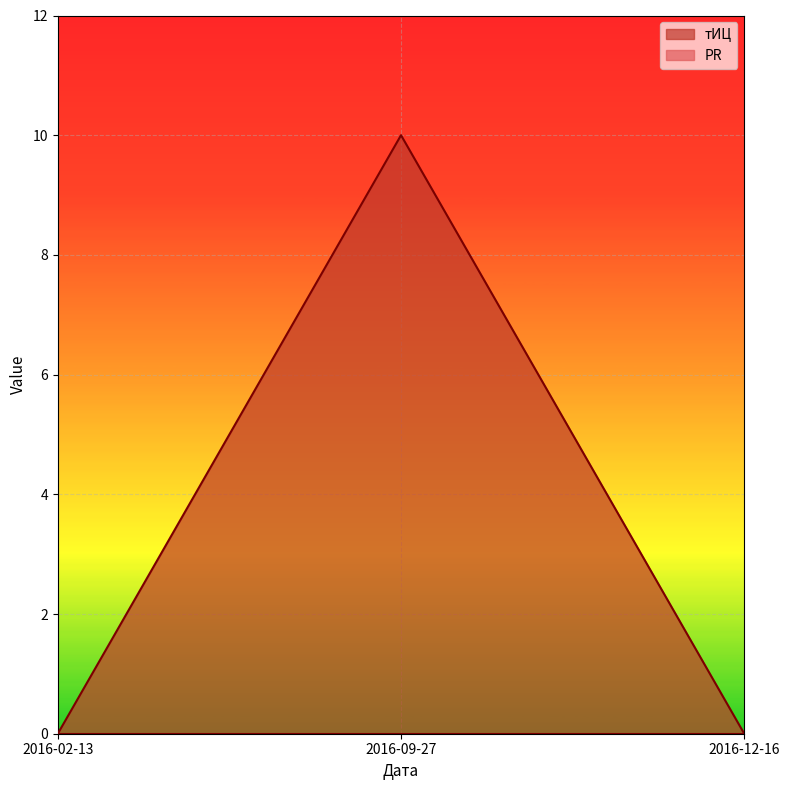

Which has a higher value, 2016-09-27 or 2016-02-13?

2016-09-27